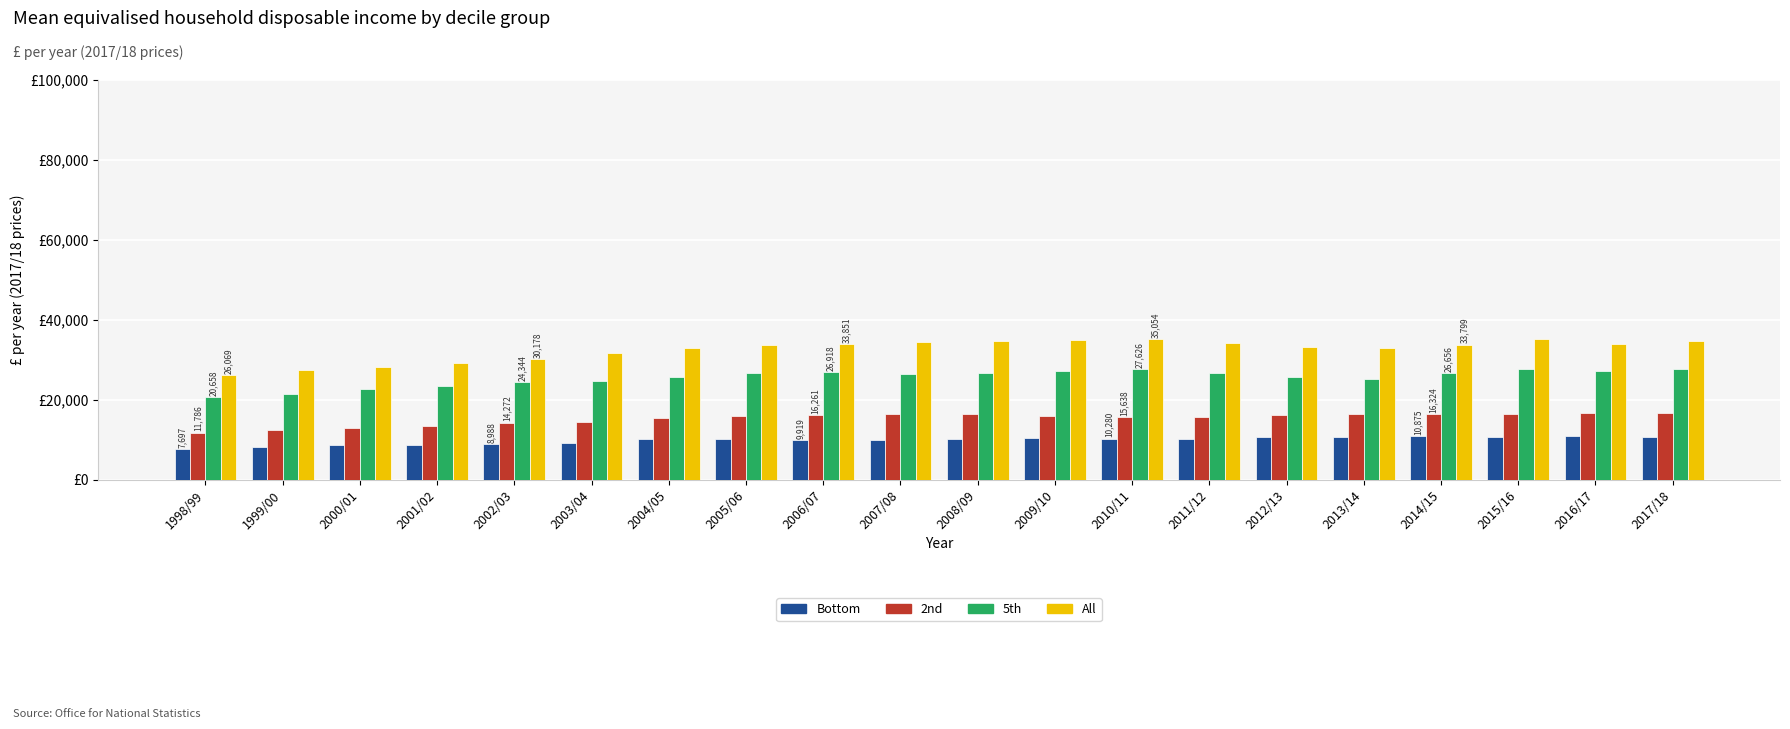

Rank the series by their average value, from lowest to highest.

Bottom, 2nd, 5th, All